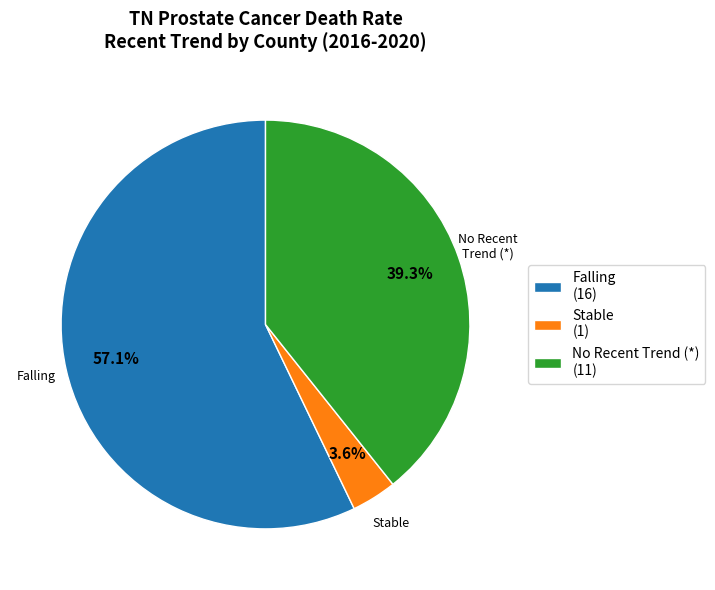

How many slices are in this pie chart?

3